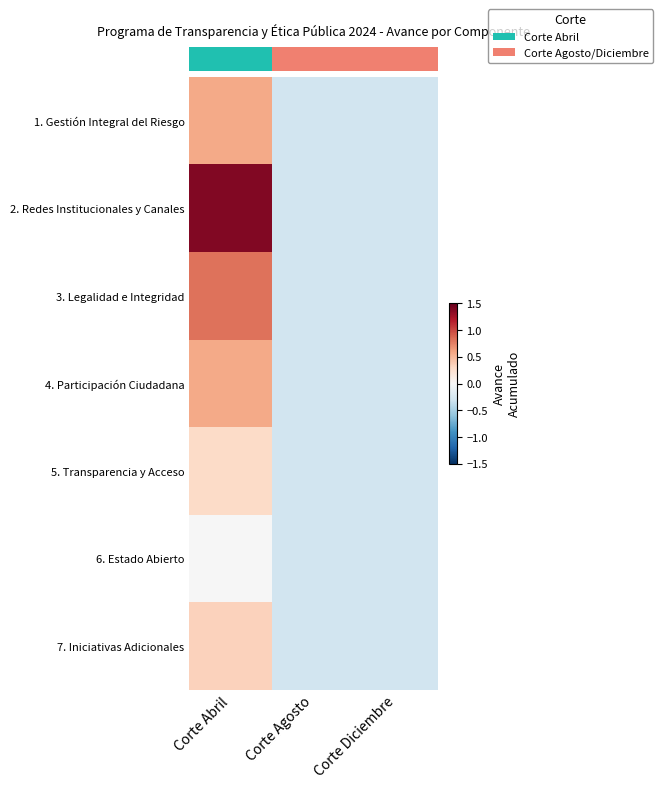

Which label corresponds to the largest value in the chart?

Corte Abril